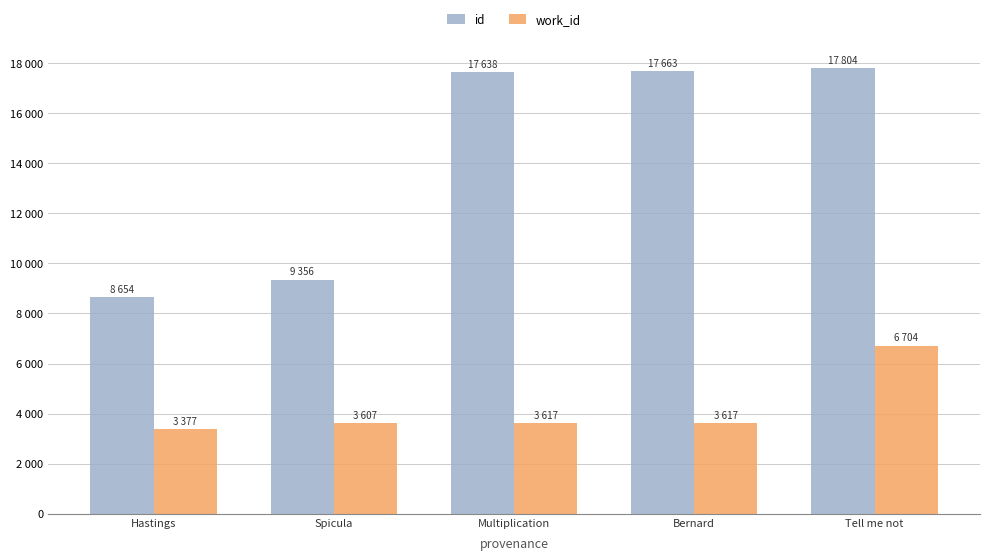

What are all the series names shown in the legend?

id, work_id